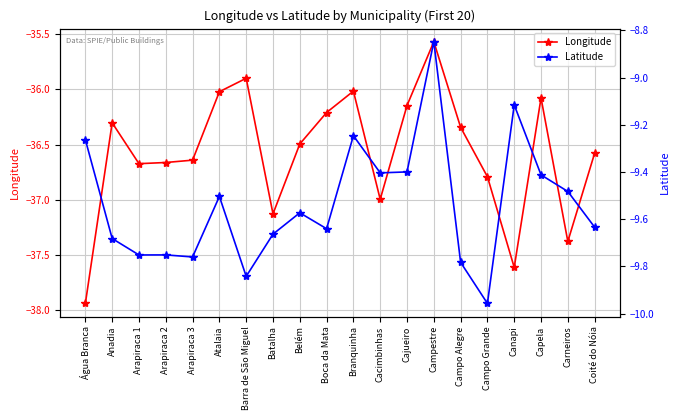

What is the difference between the second highest and second lowest values in the Longitude series?

1.7